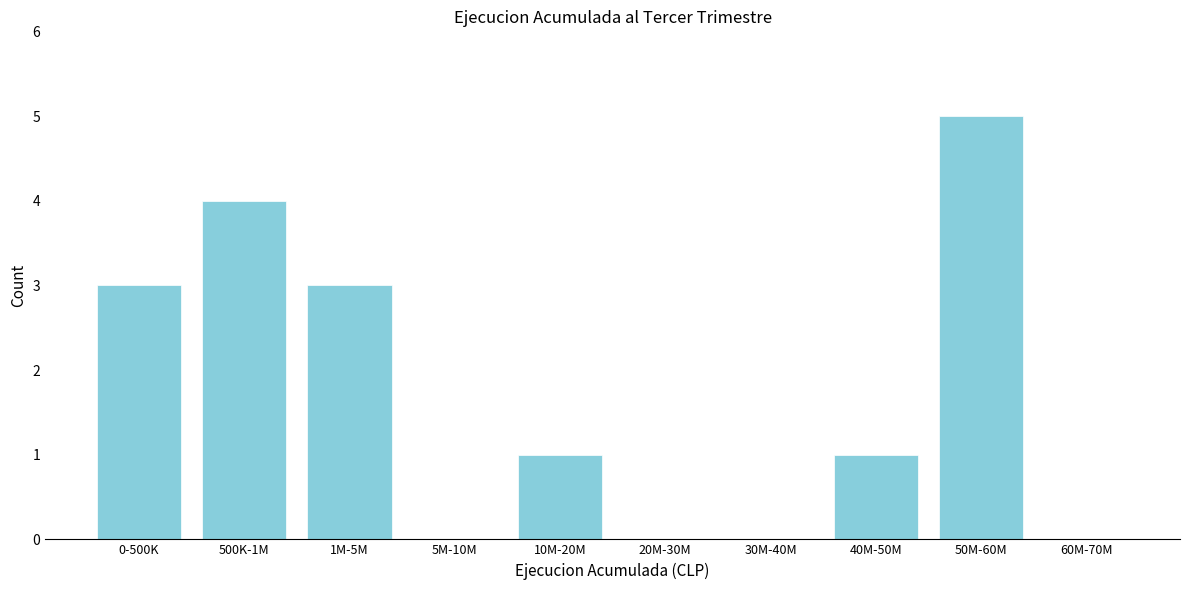

Reading left to right, list all the values displayed in this chart.

0-500K=3	500K-1M=4	1M-5M=3	5M-10M=0	10M-20M=1	20M-30M=0	30M-40M=0	40M-50M=1	50M-60M=5	60M-70M=0